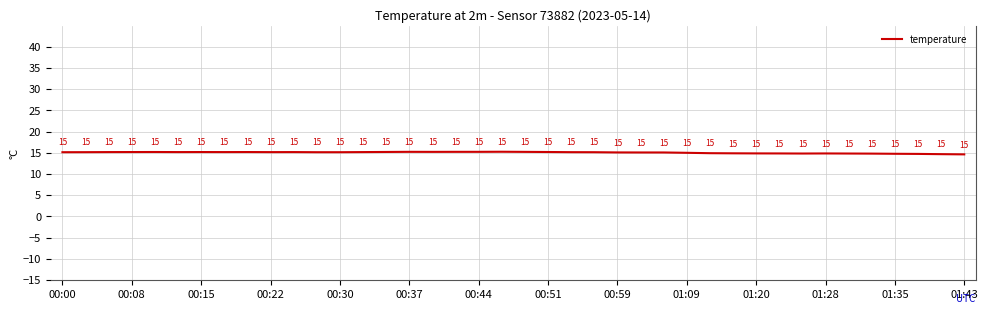

What is the minimum value shown in the chart?

14.6